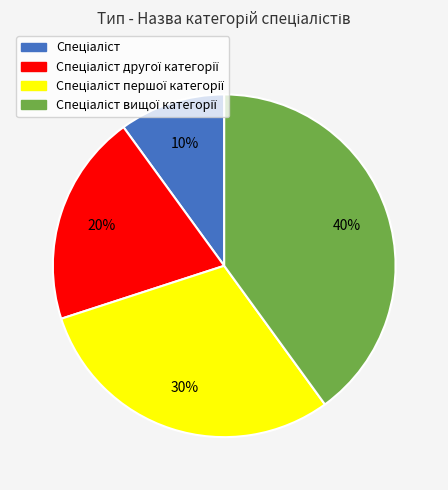

Count the number of slices in the pie.

4